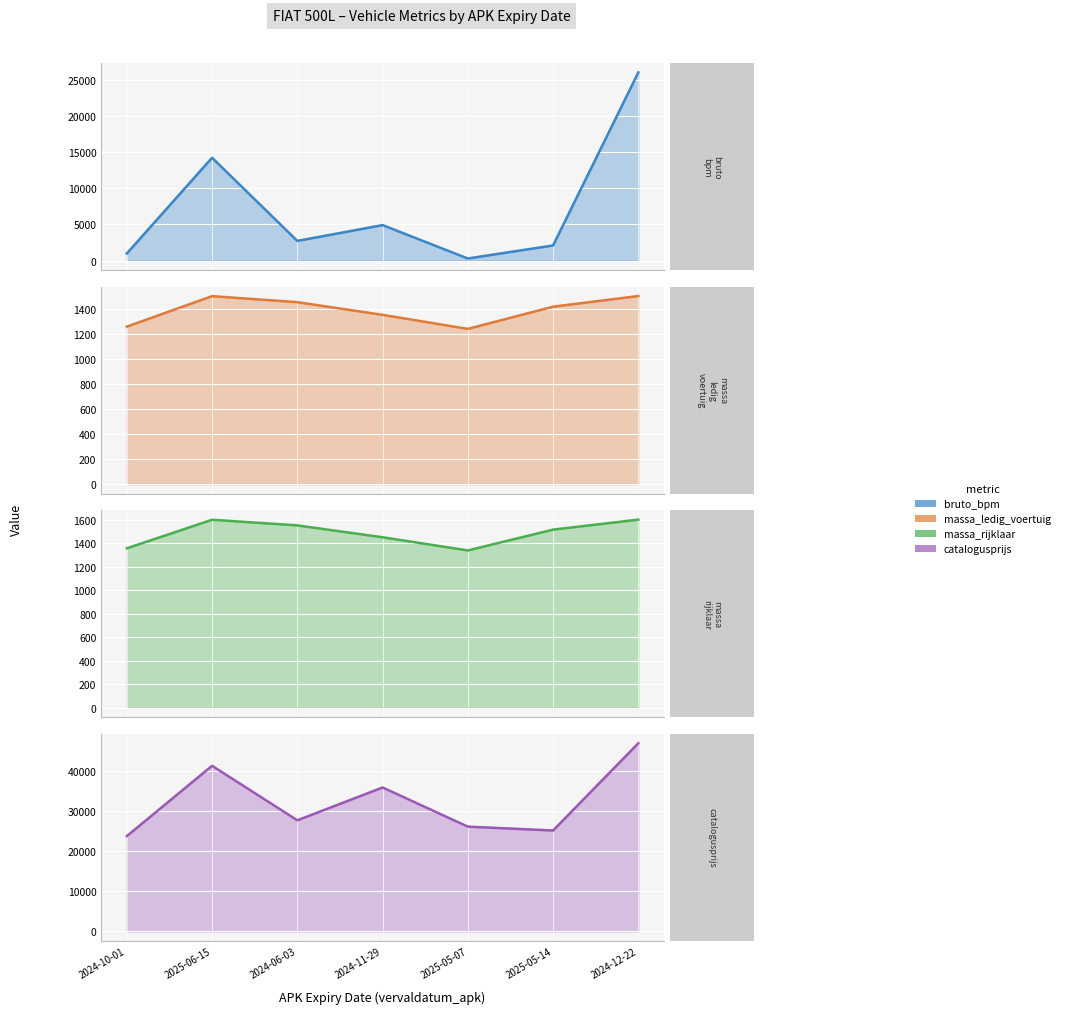

What is the difference between the maximum and minimum values in the bruto_bpm series?

25698